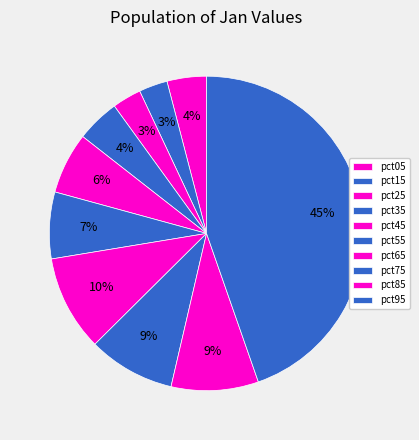

Is there any slice that represents more than half of the pie?

No